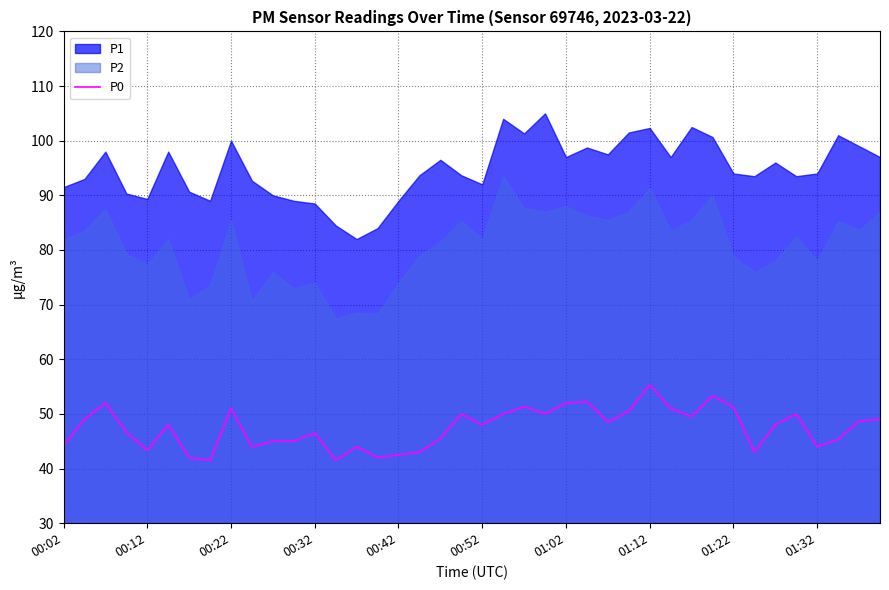

True or false: there are more than 0 points higher than both neighbors.

True